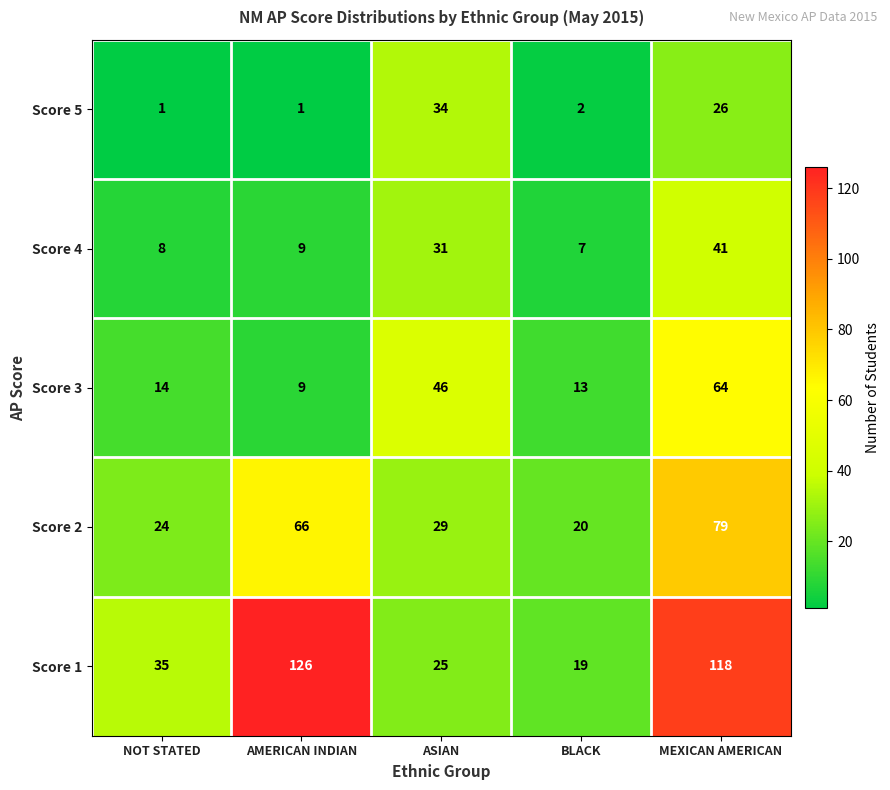

Reading left to right, what are all the values shown in this chart?

Score 5: 1	1	34	2	26
Score 4: 8	9	31	7	41
Score 3: 14	9	46	13	64
Score 2: 24	66	29	20	79
Score 1: 35	126	25	19	118